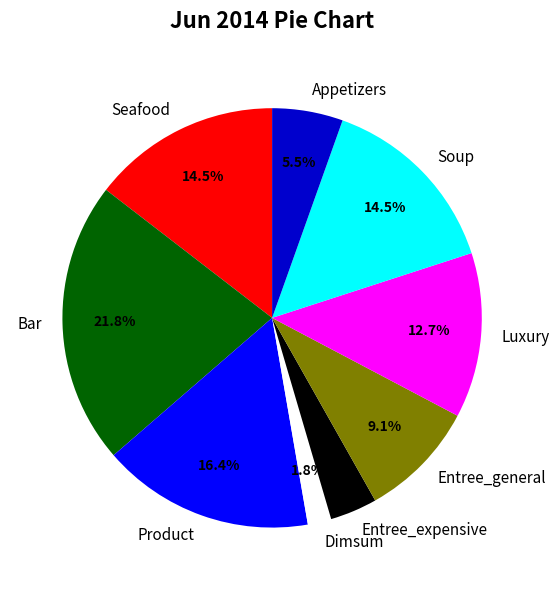

Do Seafood and Dimsum together represent more than half of the pie?

No